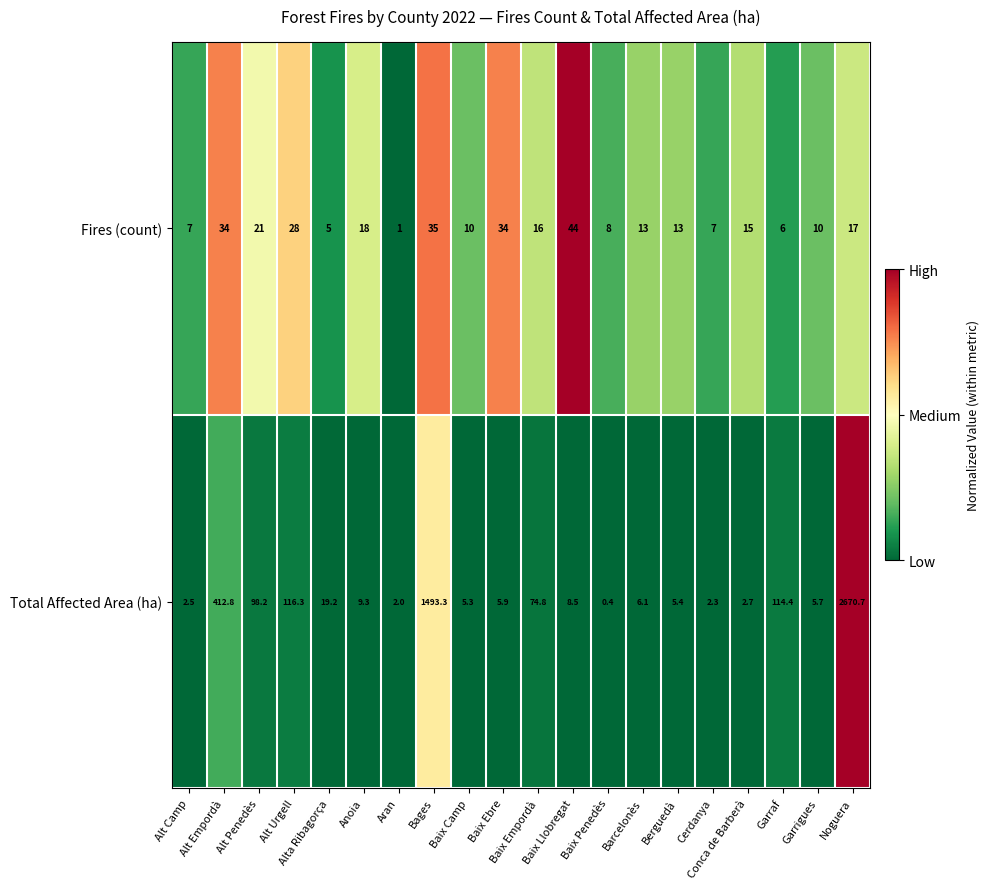

Which label corresponds to the largest value in the chart?

Noguera